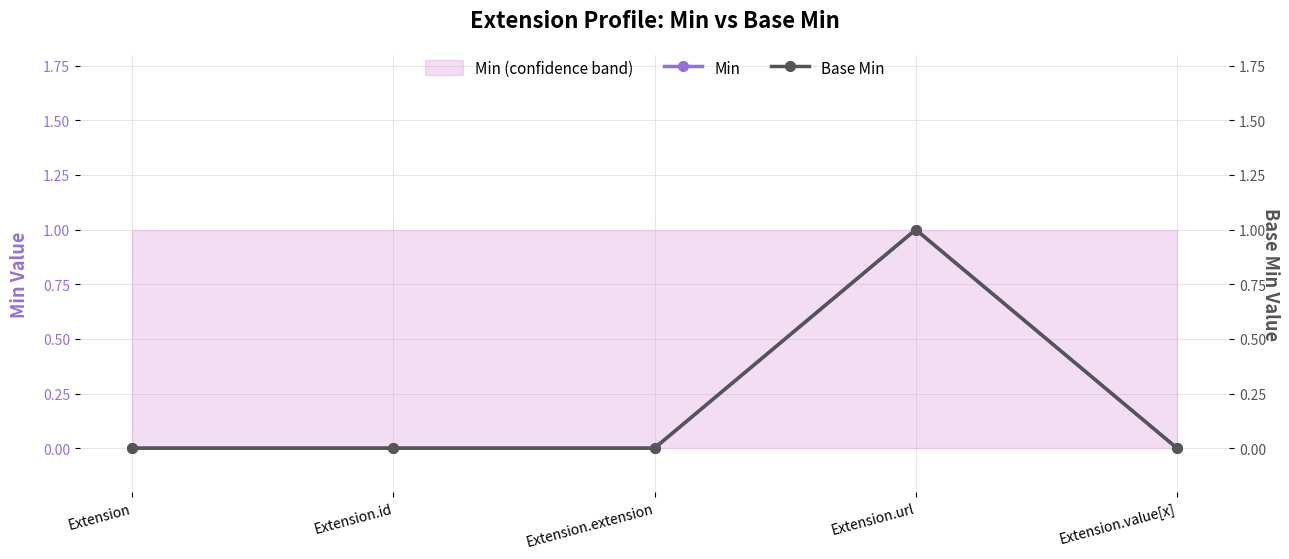

How many data points in Min are above 0?

1